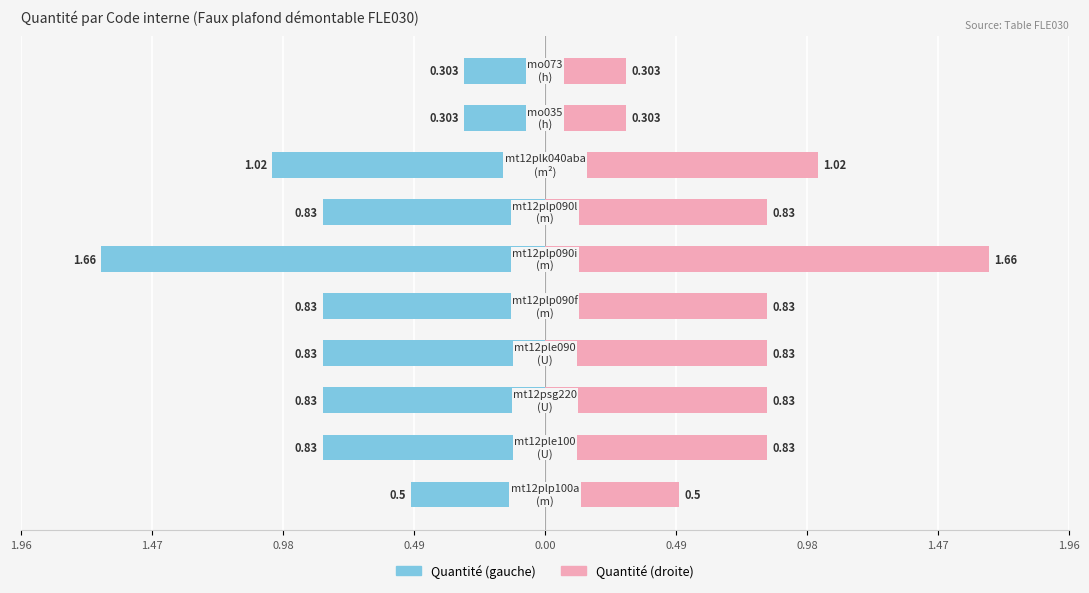

Which series has the widest spread of values?

Quantité (gauche)